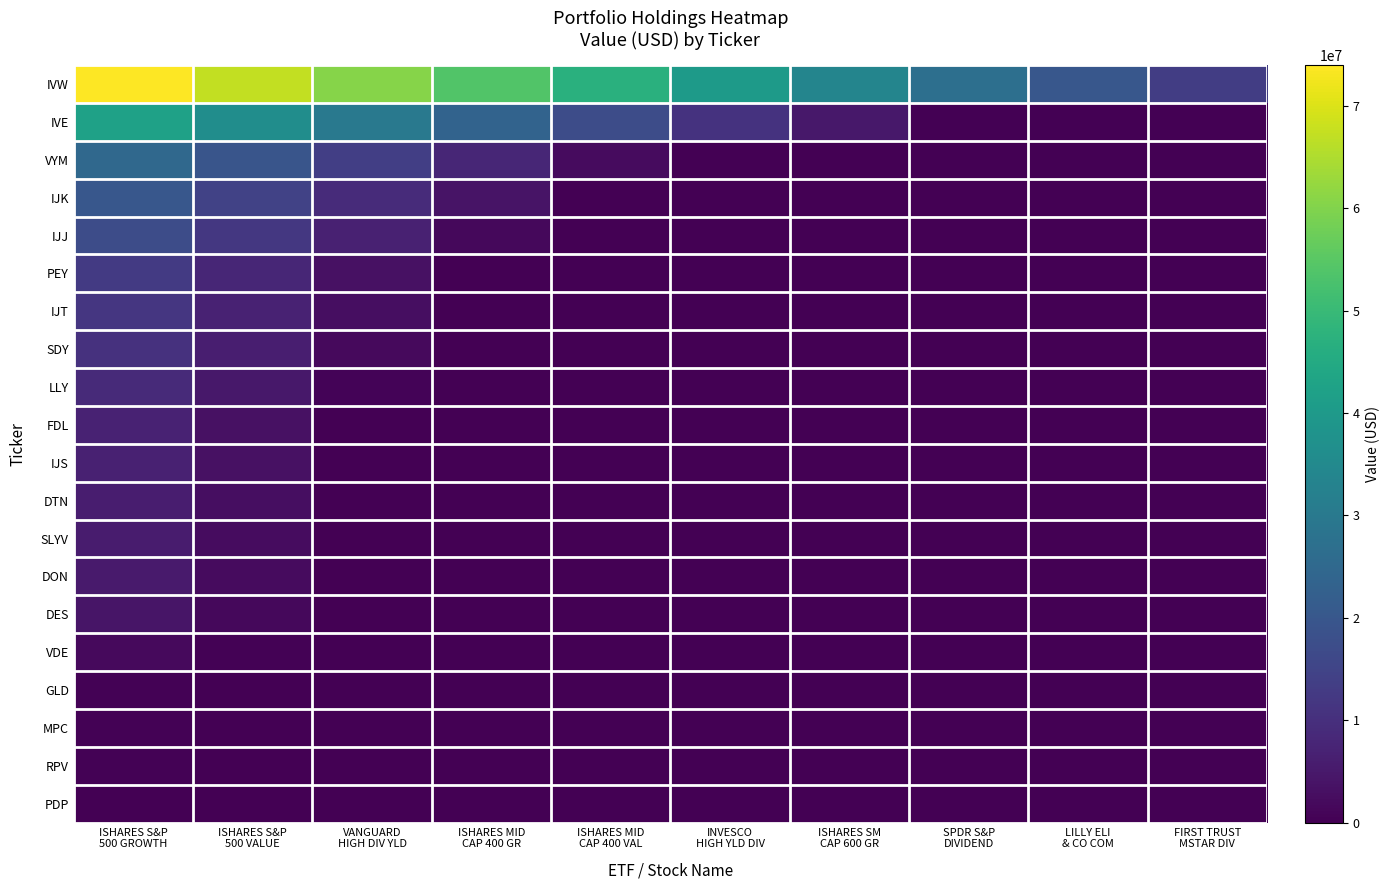

At how many categories does at least one series exceed 60525783?

3